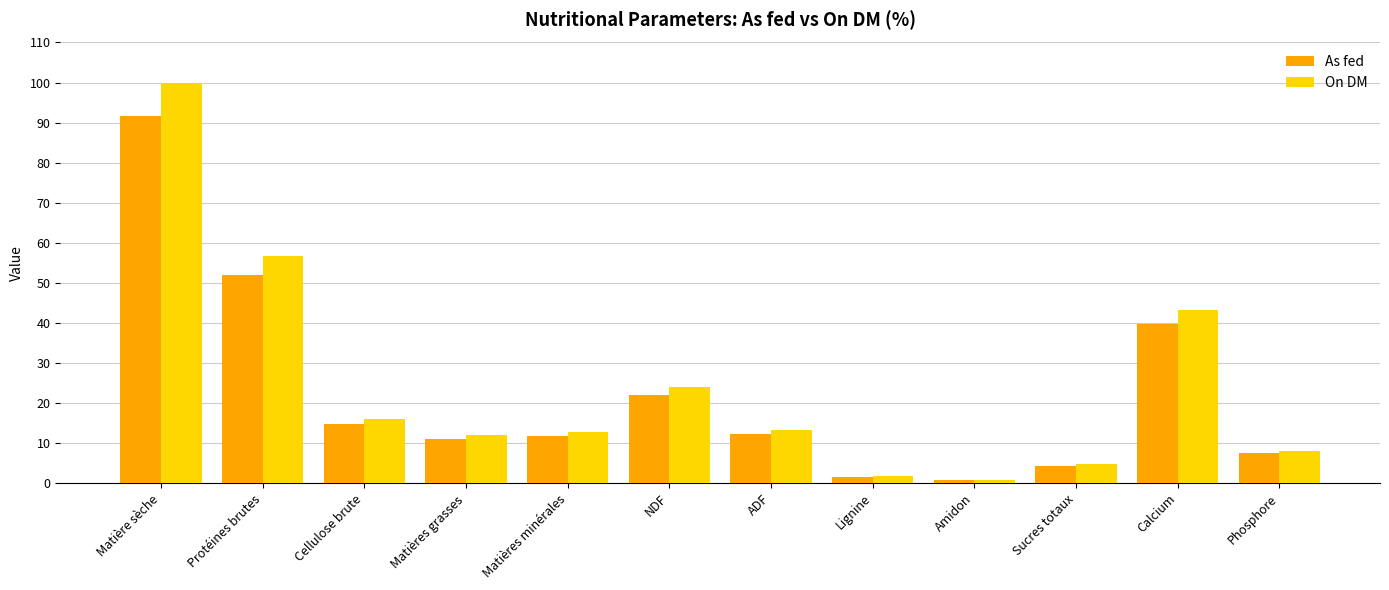

Rank the series by their maximum value, from lowest to highest.

As fed, On DM